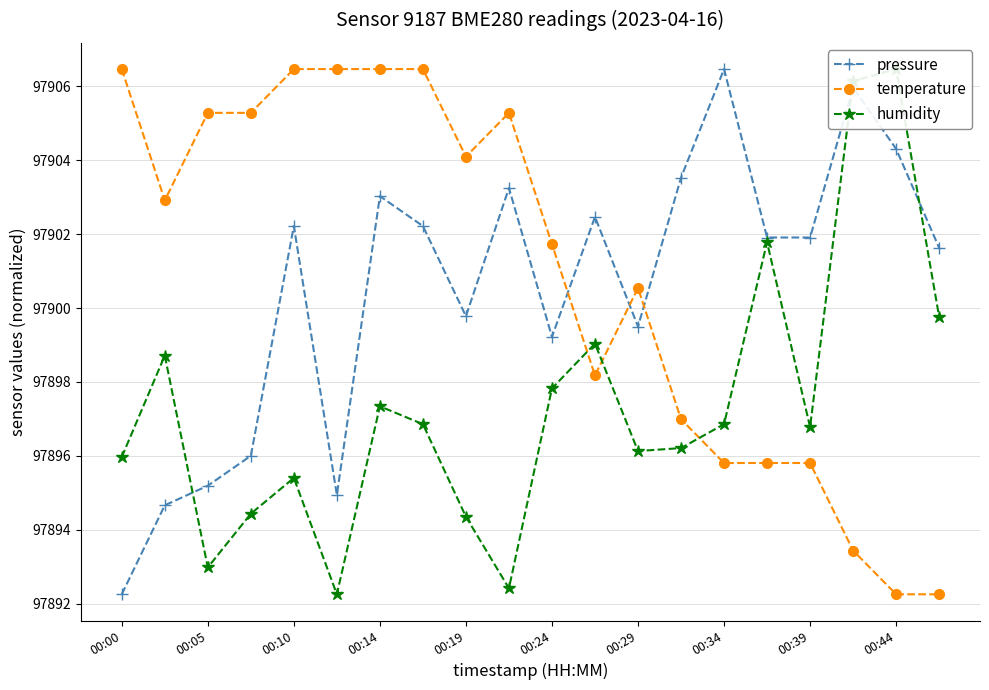

Where is the first local maximum for pressure?

00:10